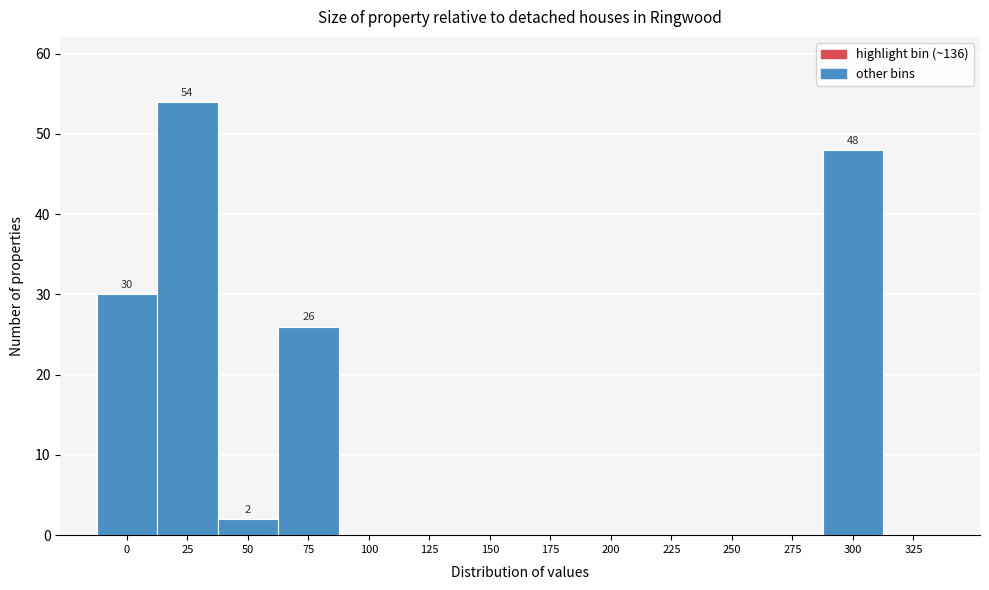

Reading right to left, extract all data points from this chart.

325=0	300=48	275=0	250=0	225=0	200=0	175=0	150=0	125=0	100=0	75=26	50=2	25=54	0=30